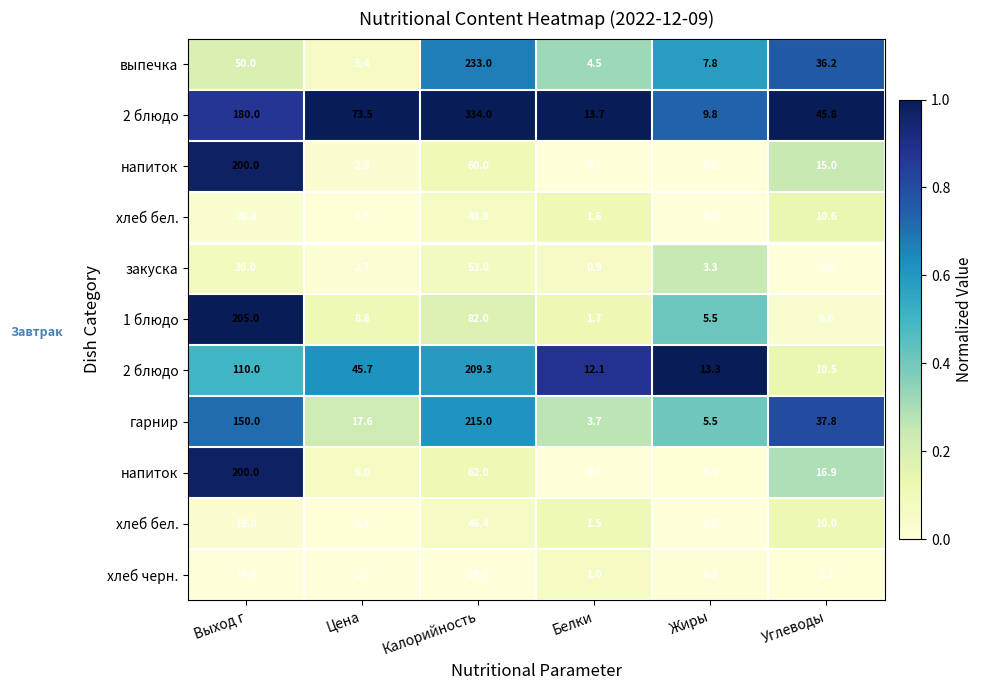

Count the number of data series in this chart.

11